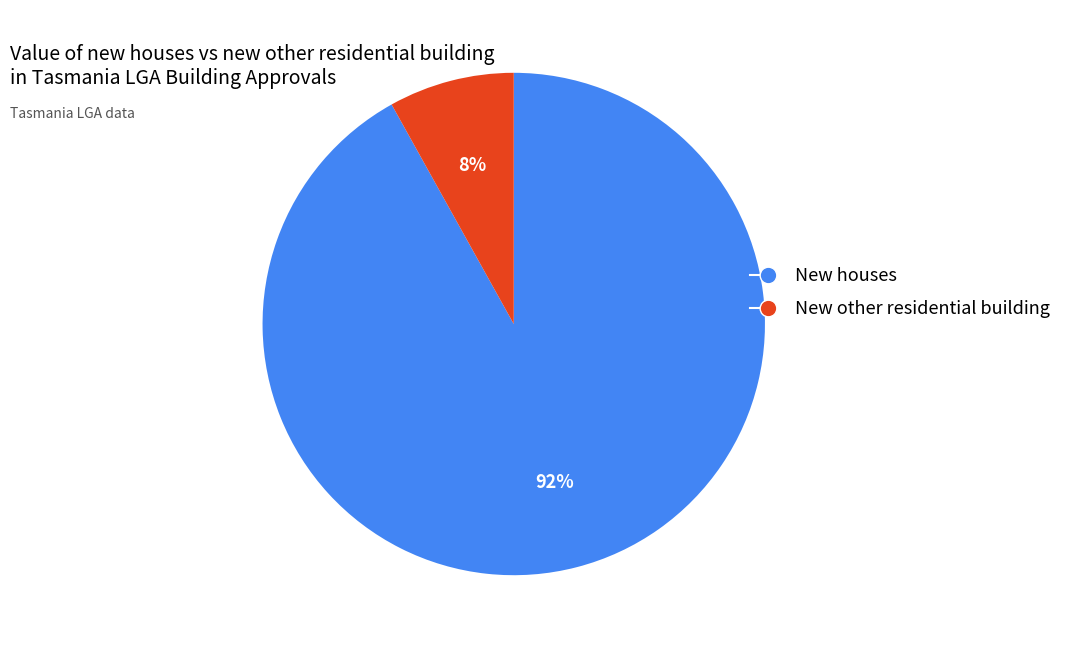

Does any single category account for the majority?

Yes